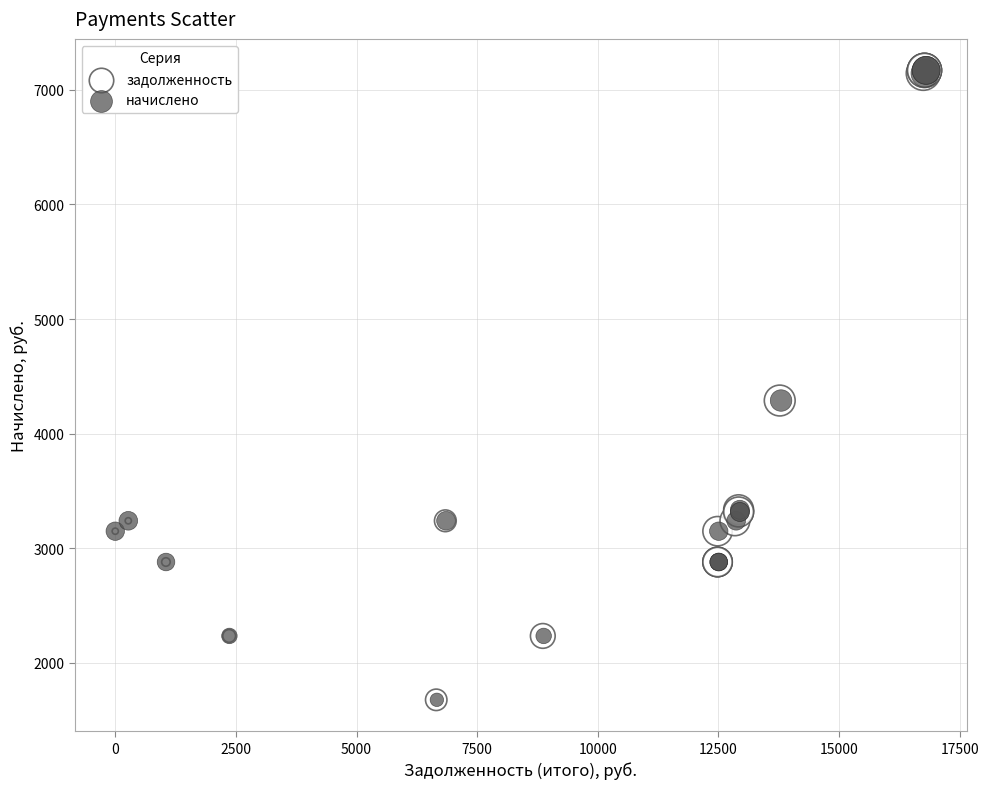

What are all the series names shown in the legend?

задолженность, начислено